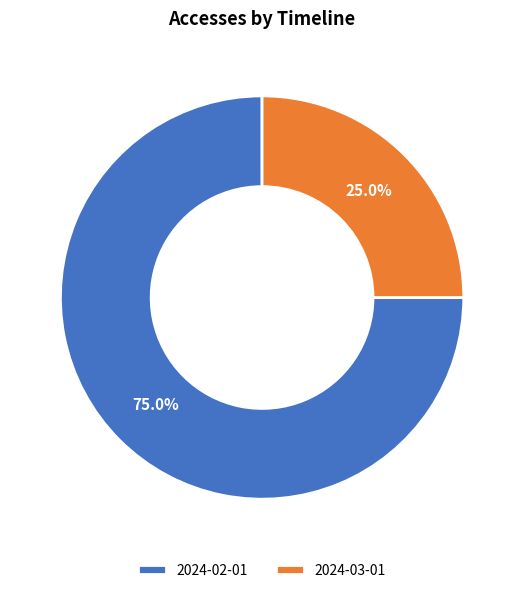

To the nearest percent, what is the average slice percentage?

50%